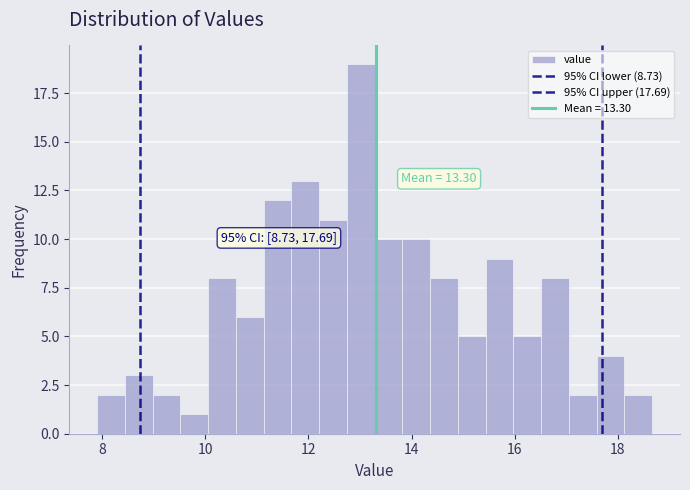

Around what value on the x-axis is the tallest bar? Give the approximate position of its centre, as read against the axis.

13.0